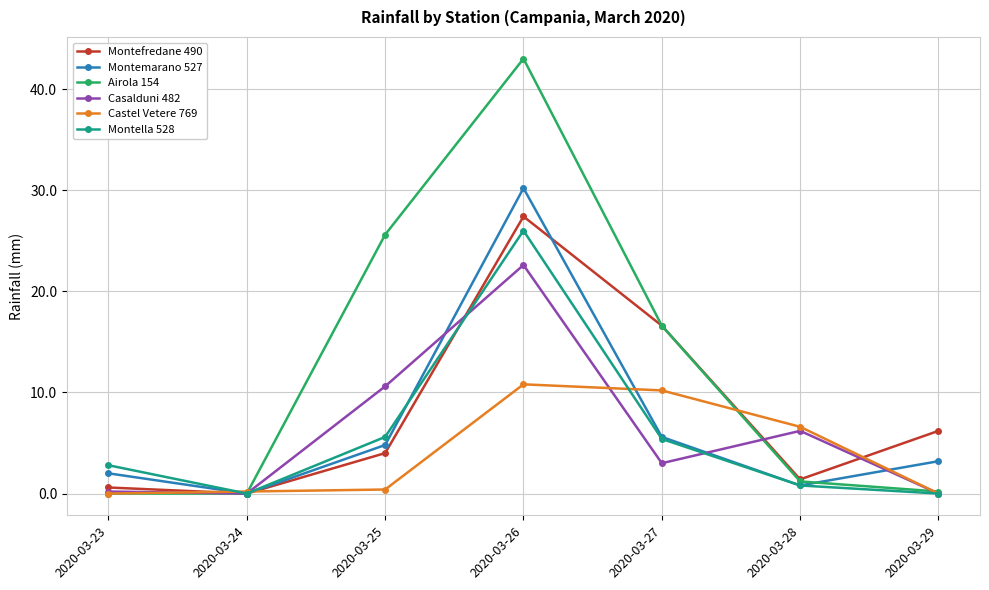

True or false: Casalduni 482 has more than 1 points higher than both neighbors.

True